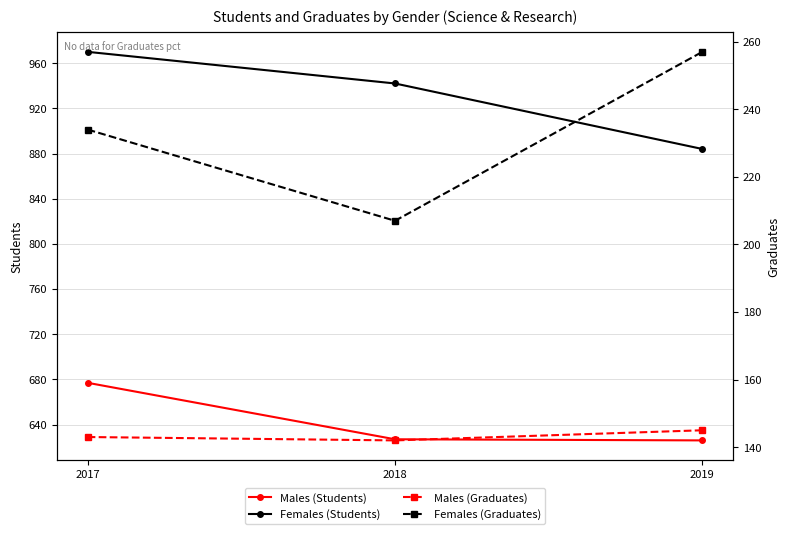

What are all the series names shown in the legend?

Males (Students), Females (Students), Males (Graduates), Females (Graduates)